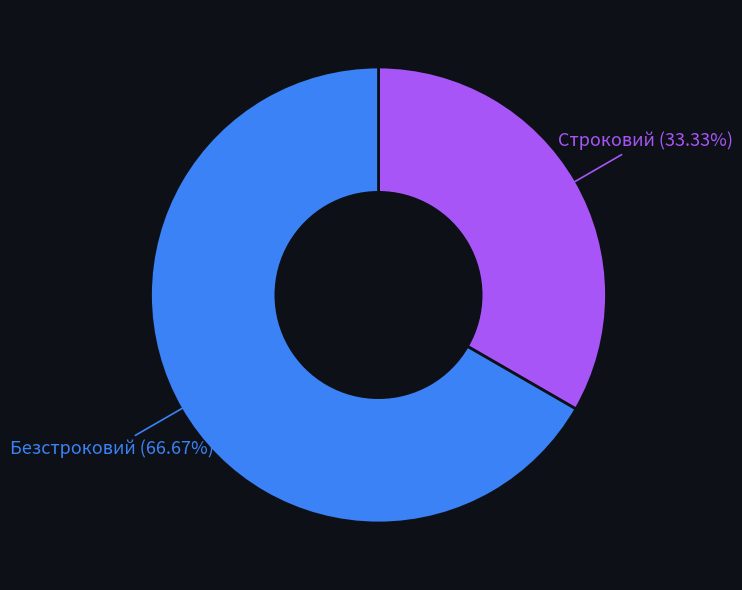

Is it true that Безстроковий is 67% of the pie?

True